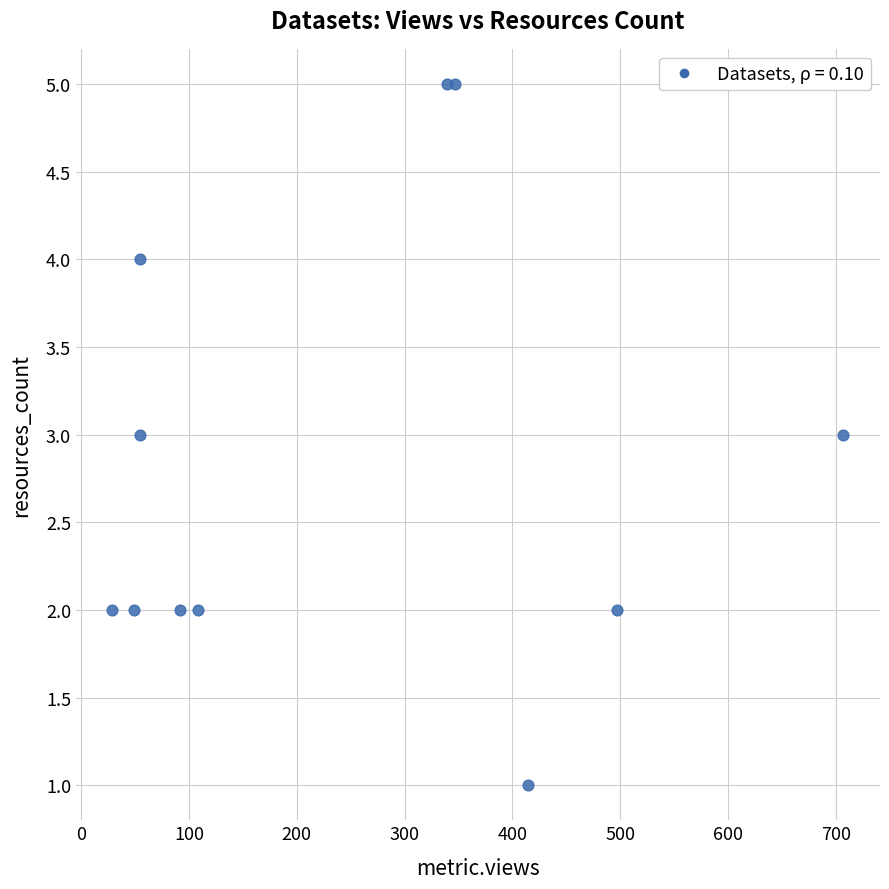

What is the average Y value?

3